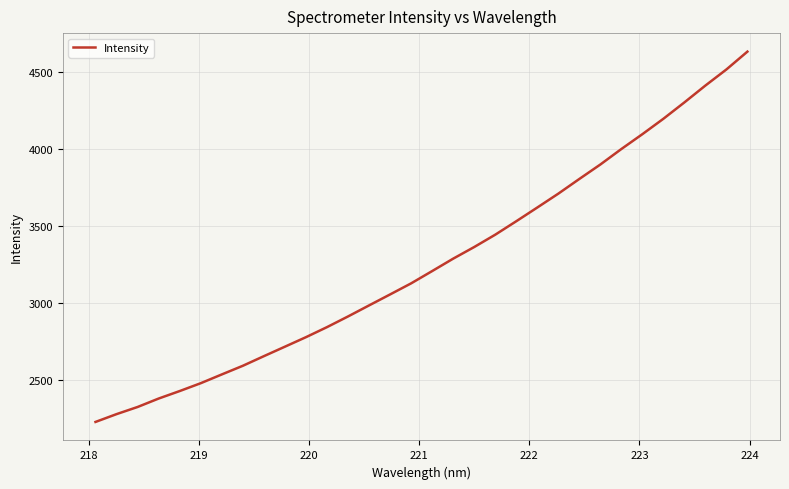

What is the difference between the maximum and minimum values?

2407.1